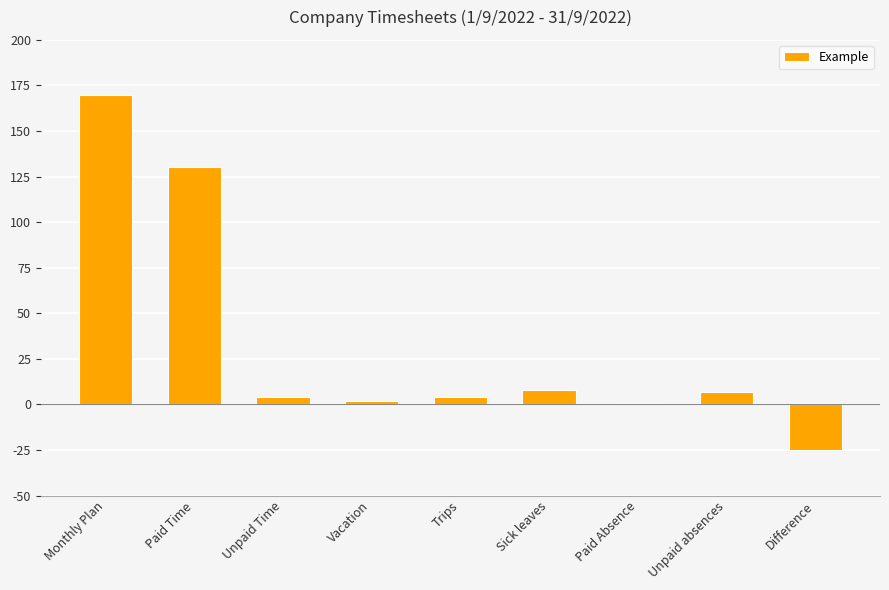

How many distinct data groups are displayed?

1